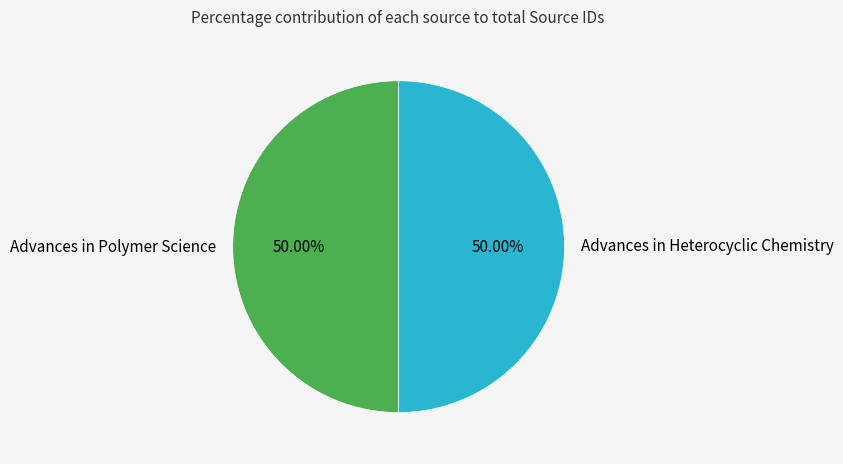

Is the sum of Advances in Polymer Science and Advances in Heterocyclic Chemistry greater than half?

Yes